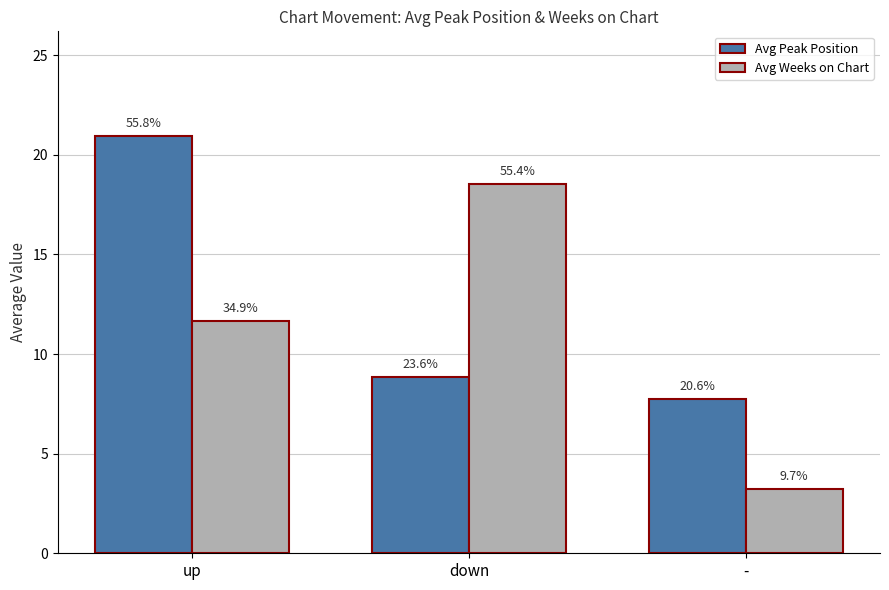

Does the chart contain stacked bars?

No